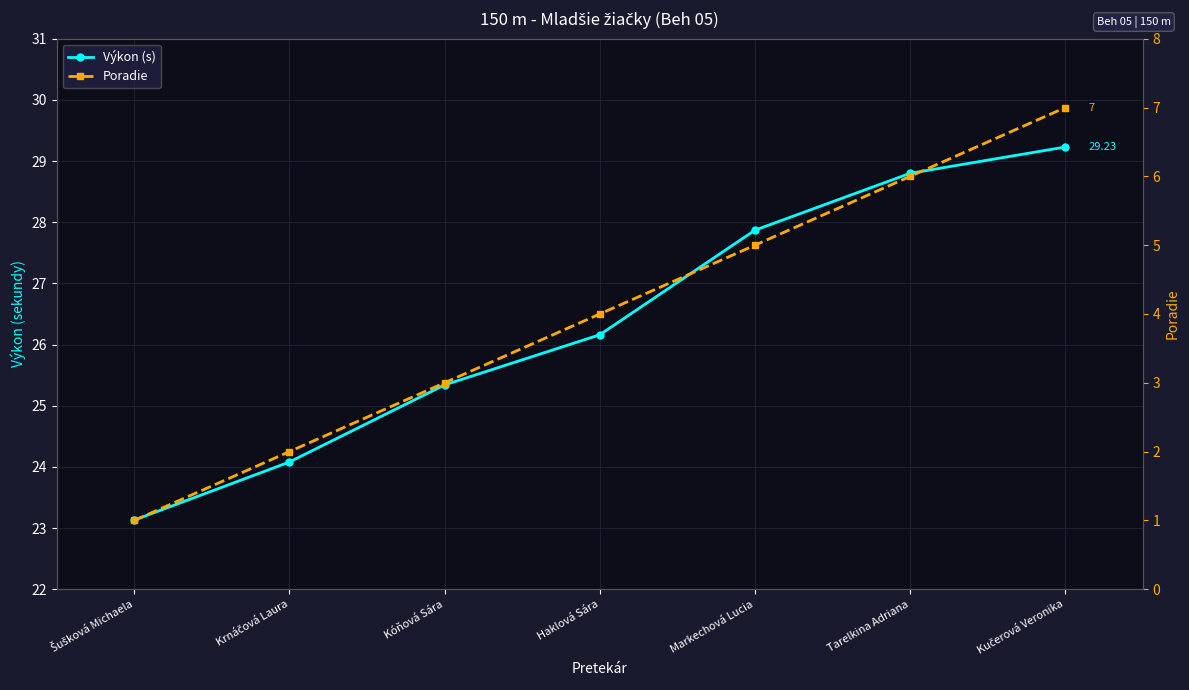

Which label corresponds to the smallest value in the chart?

Šušková Michaela